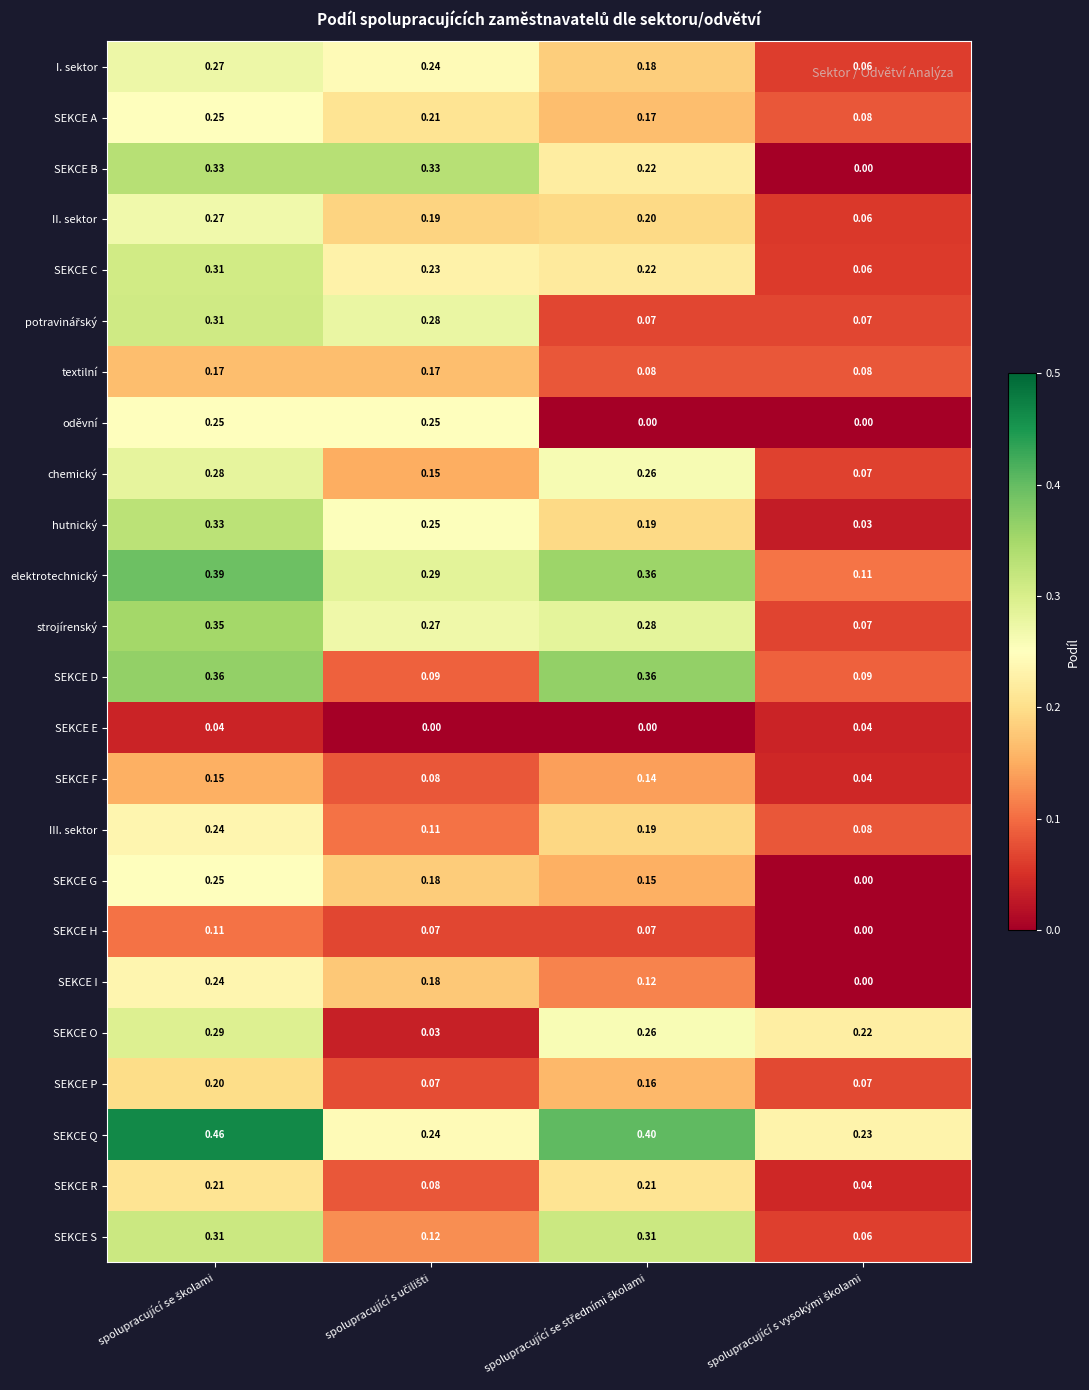

Which series has the widest spread of values?

SEKCE B